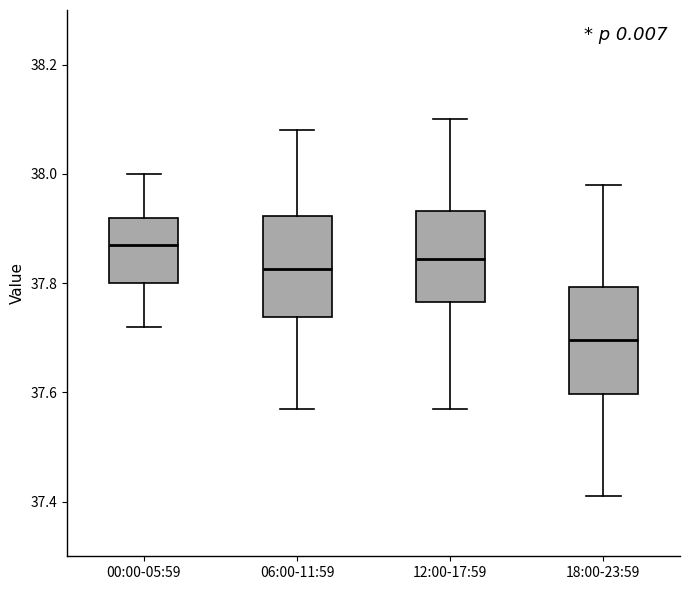

Reading left to right, read every box against the y-axis: the position of its median line, the range the box covers, and the ends of its whiskers. The values are not printed on the chart, so give them approximately, as read against the axis.

00:00-05:59: median 37.88, box 37.80 to 37.92, whiskers 37.72 to 38.00
06:00-11:59: median 37.82, box 37.74 to 37.92, whiskers 37.58 to 38.08
12:00-17:59: median 37.84, box 37.76 to 37.94, whiskers 37.58 to 38.10
18:00-23:59: median 37.70, box 37.60 to 37.80, whiskers 37.42 to 37.98